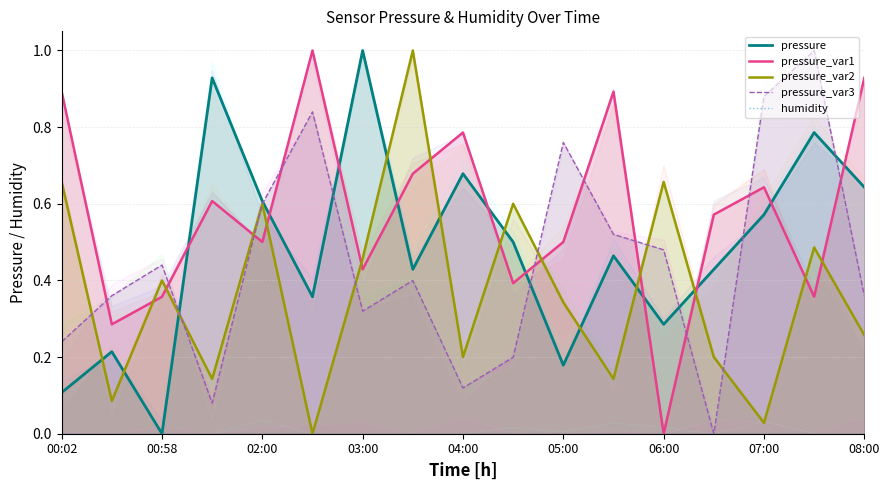

How many intersections are there between pressure_var1 and pressure_var3?

10